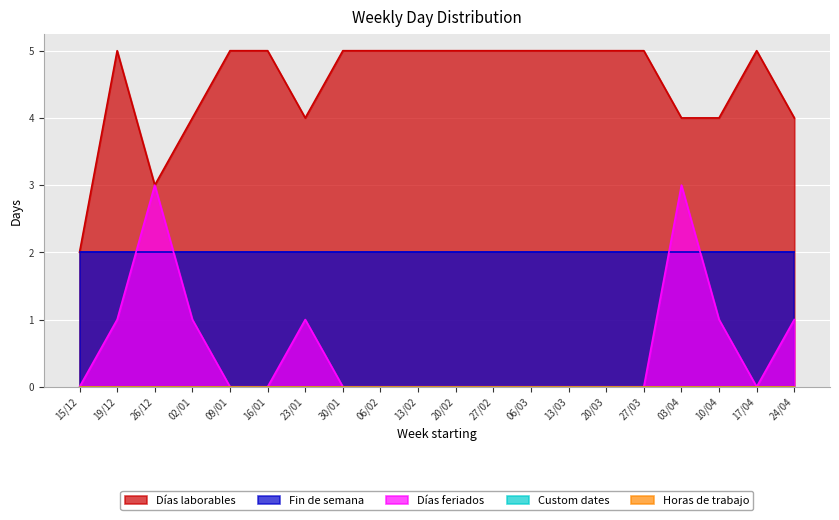

What is the total value across all series at 09/01?

7